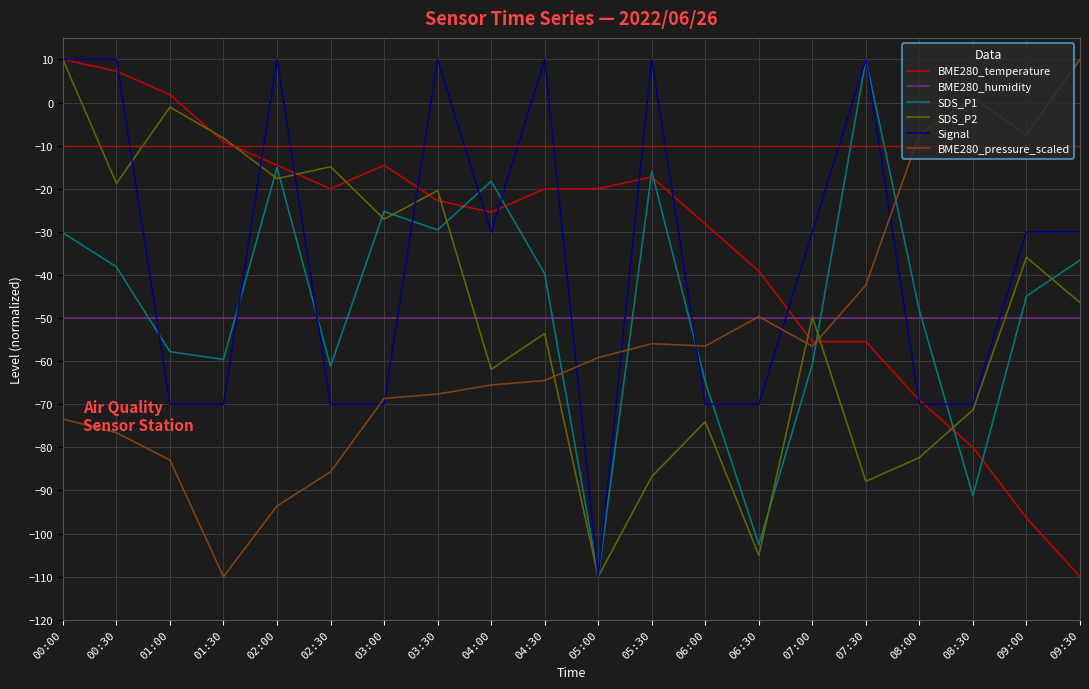

What is the lowest value of the BME280_temperature series?

-110.0